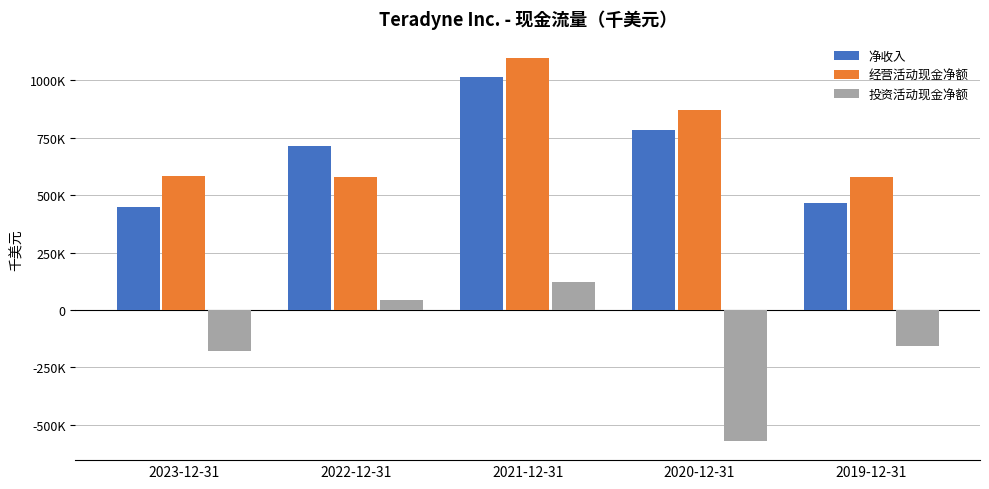

Reading right to left, extract all data points from this chart.

净收入: 2019-12-31=467468	2020-12-31=784147	2021-12-31=1014589	2022-12-31=715501	2023-12-31=448752
经营活动现金净额: 2019-12-31=578750	2020-12-31=868935	2021-12-31=1098366	2022-12-31=577923	2023-12-31=585231
投资活动现金净额: 2019-12-31=-156660	2020-12-31=-569794	2021-12-31=120361	2022-12-31=43751	2023-12-31=-179645